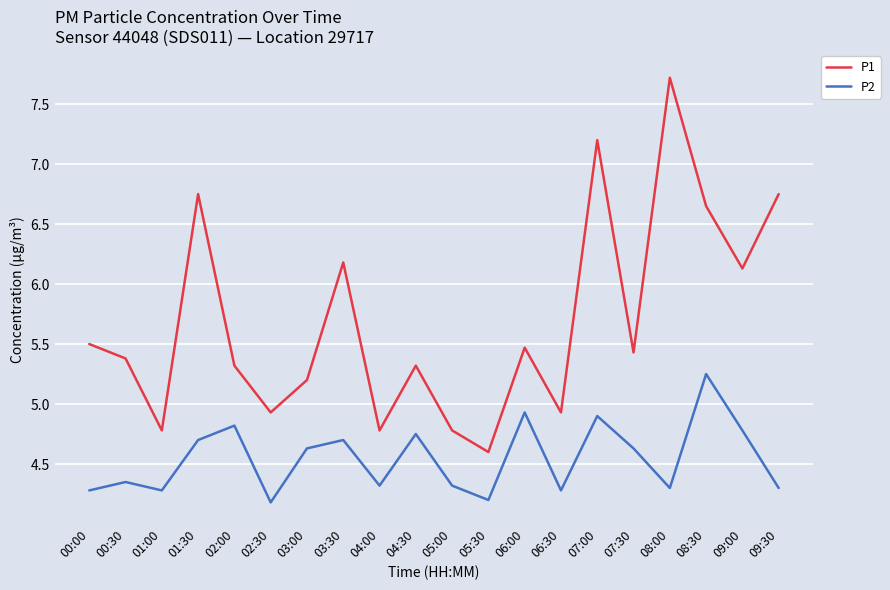

What is the spread (max minus min) of values at 05:00?

0.5